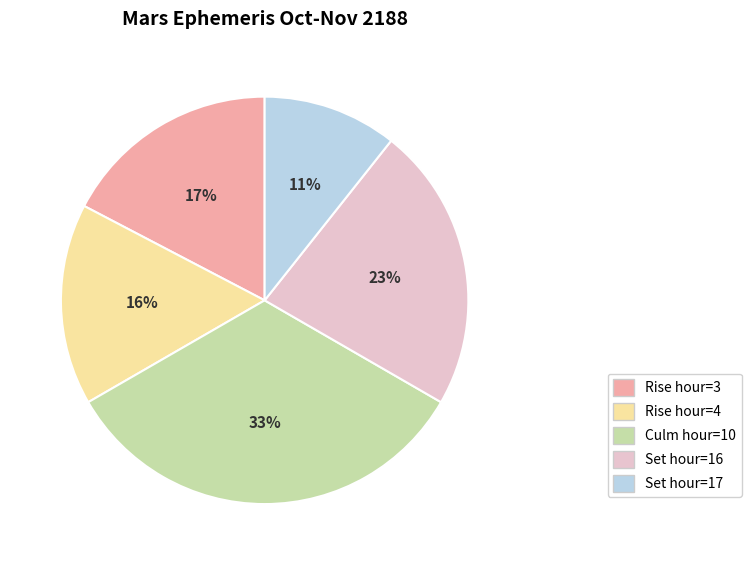

Count the number of slices in the pie.

5